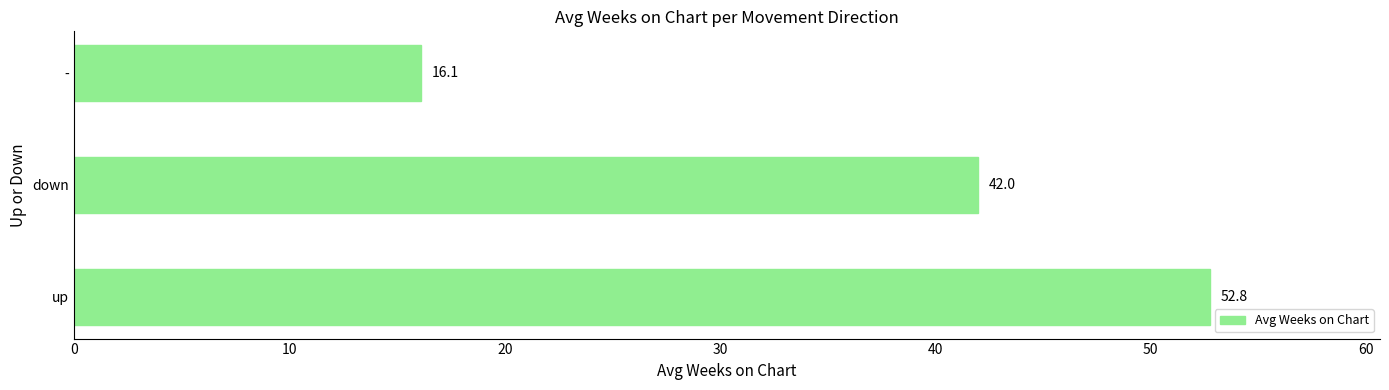

Is it true that the value at - is 27.5?

False